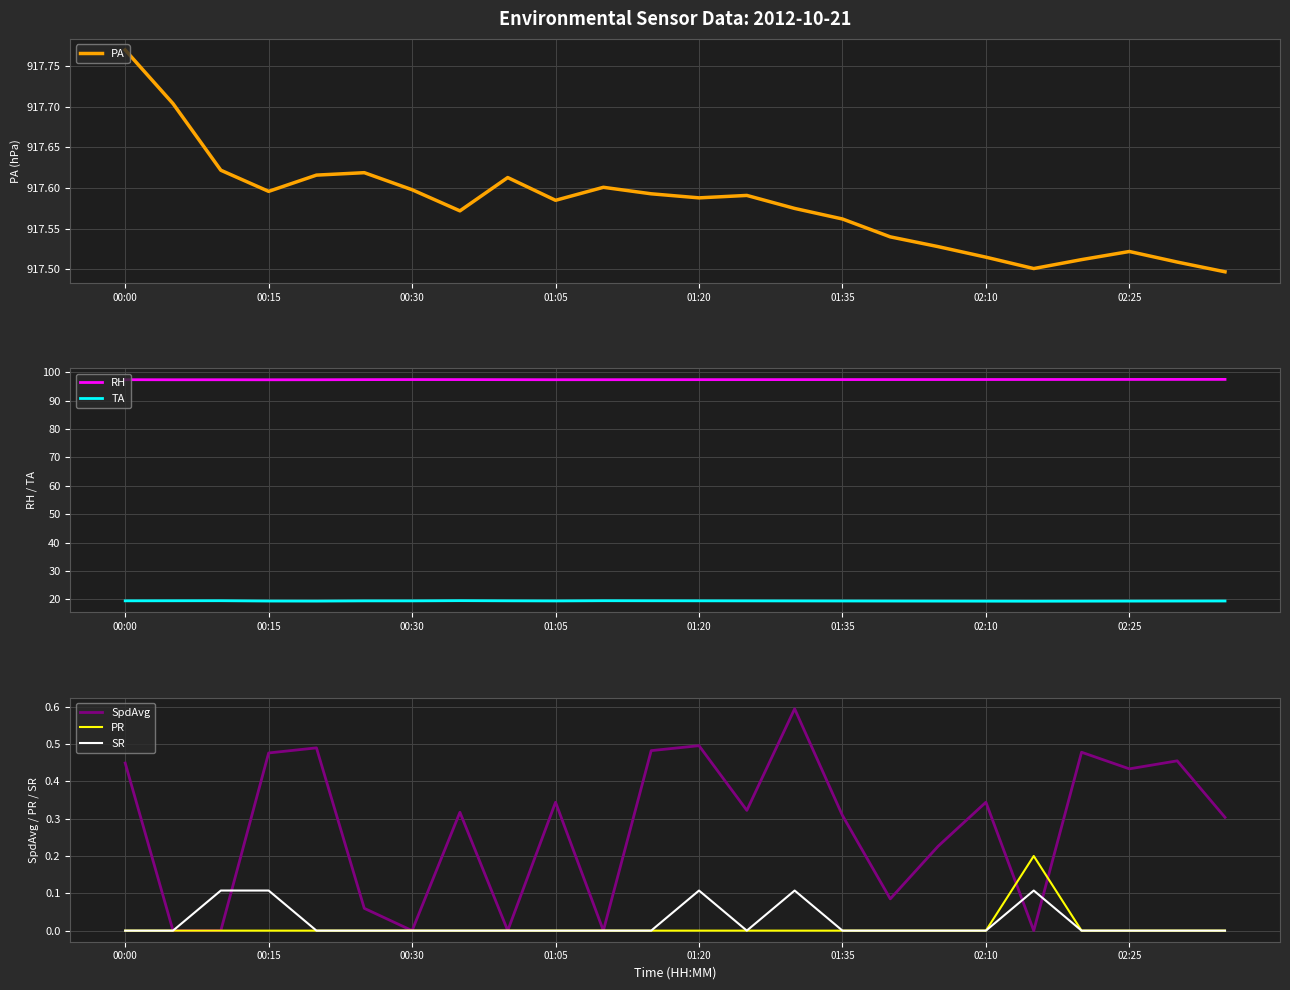

Does the chart have visible grid lines?

Yes